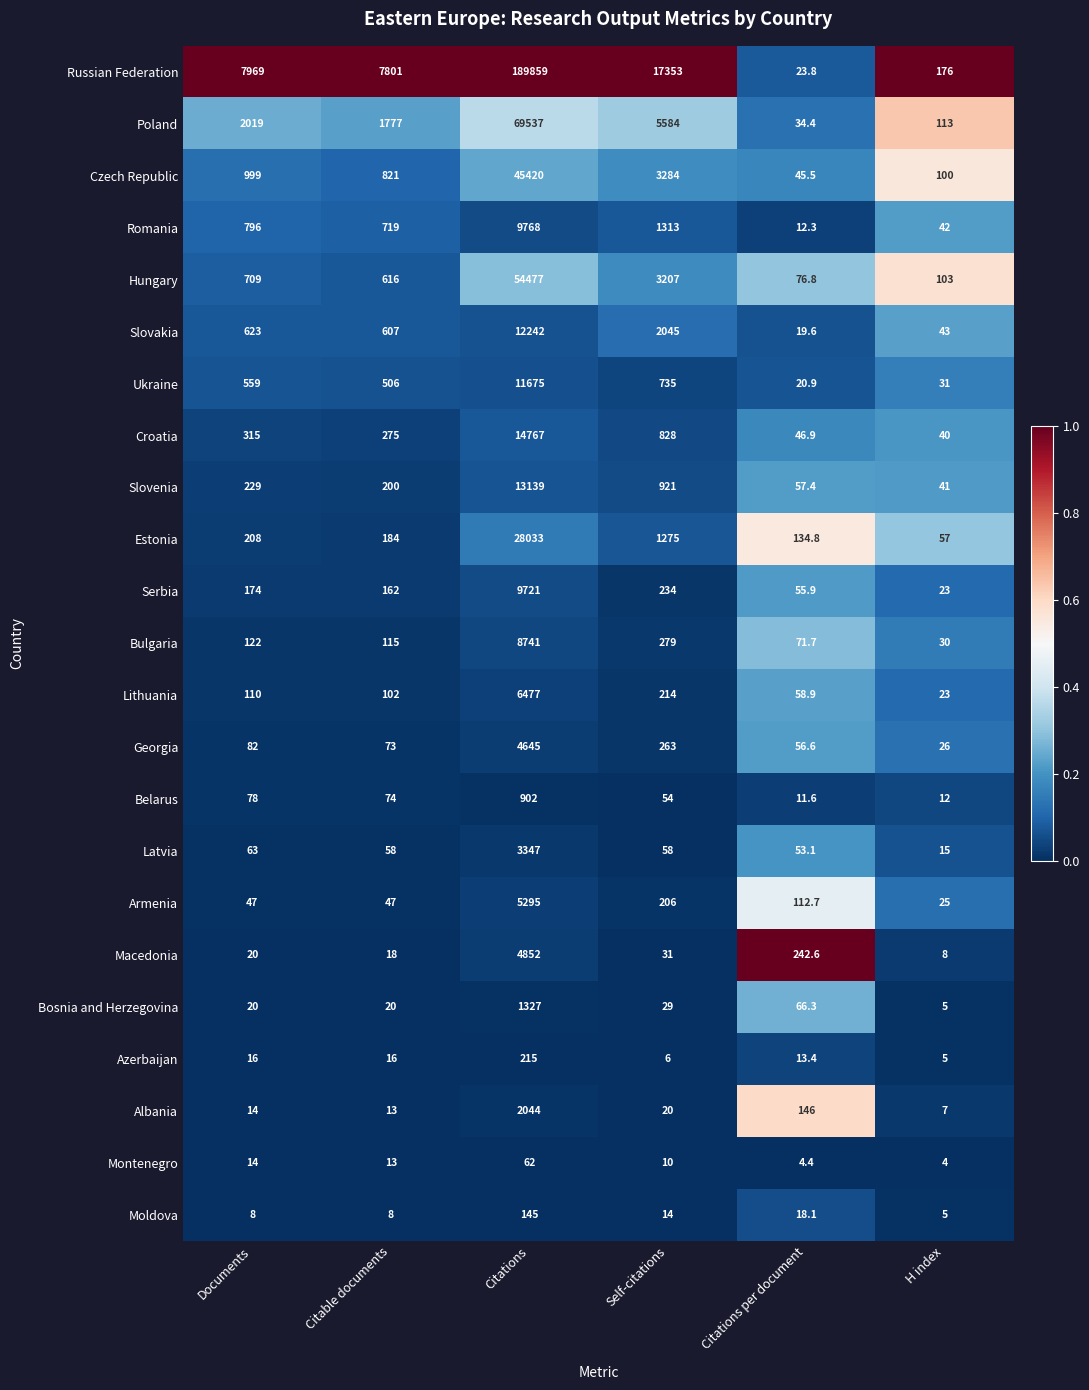

The value of Slovenia at Citations per document is 57.4. True or false?

True